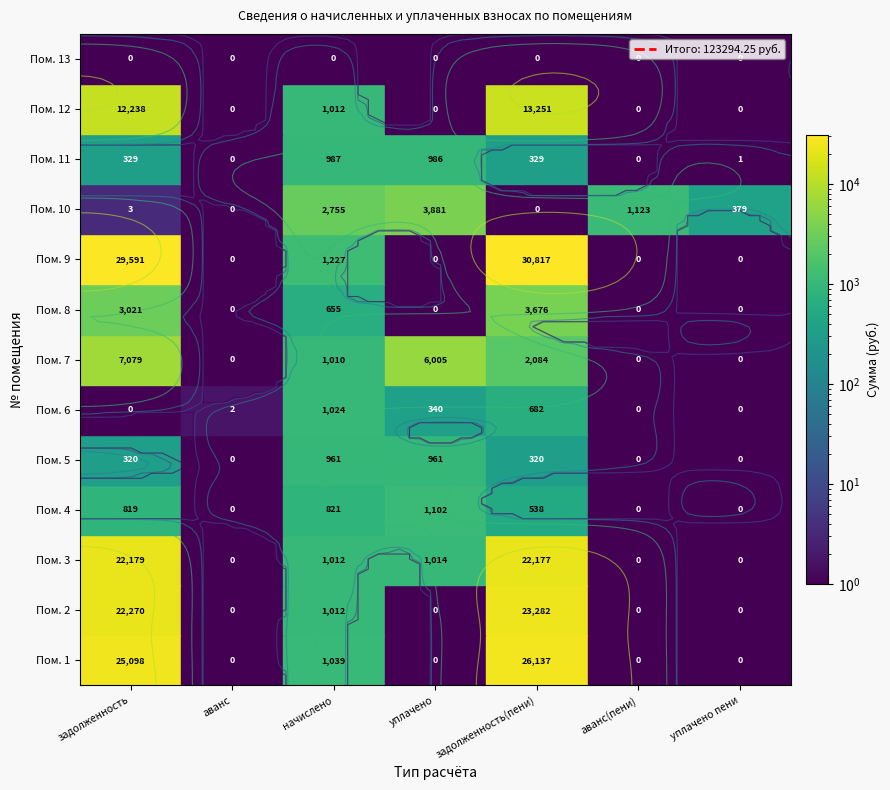

Reading right to left, what are all the values shown in this chart?

1: 6=0.0	5=0.0	4=26137.2	3=0.0	2=1039.3	1=0.0	0=25097.9
2: 6=0.0	5=0.0	4=23282.1	3=0.0	2=1012.0	1=0.0	0=22270.0
3: 6=0.0	5=0.0	4=22176.7	3=1014.0	2=1012.0	1=0.0	0=22178.6
4: 6=0.0	5=0.0	4=538.2	3=1101.7	2=821.0	1=0.0	0=819.0
5: 6=0.0	5=0.0	4=320.4	3=961.4	2=961.4	1=0.0	0=320.4
6: 6=0.0	5=0.0	4=682.5	3=339.5	2=1023.8	1=1.7	0=0.0
7: 6=0.0	5=0.0	4=2083.8	3=6005.0	2=1010.1	1=0.0	0=7078.7
8: 6=0.0	5=0.0	4=3676.5	3=0.0	2=655.2	1=0.0	0=3021.3
9: 6=0.0	5=0.0	4=30817.5	3=0.0	2=1226.5	1=0.0	0=29590.9
10: 6=378.9	5=1122.8	4=0.0	3=3881.1	2=2754.9	1=0.0	0=3.4
11: 6=0.6	5=0.0	4=328.9	3=986.4	2=986.7	1=0.0	0=328.6
12: 6=0.0	5=0.0	4=13250.5	3=0.0	2=1012.0	1=0.0	0=12238.5
13: 6=0.0	5=0.0	4=0.0	3=0.0	2=0.0	1=0.0	0=0.0